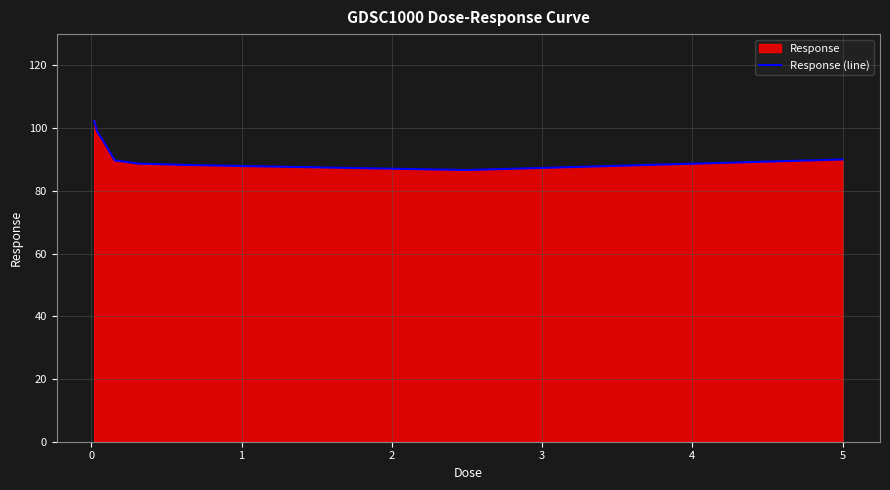

Count the number of data series in this chart.

1